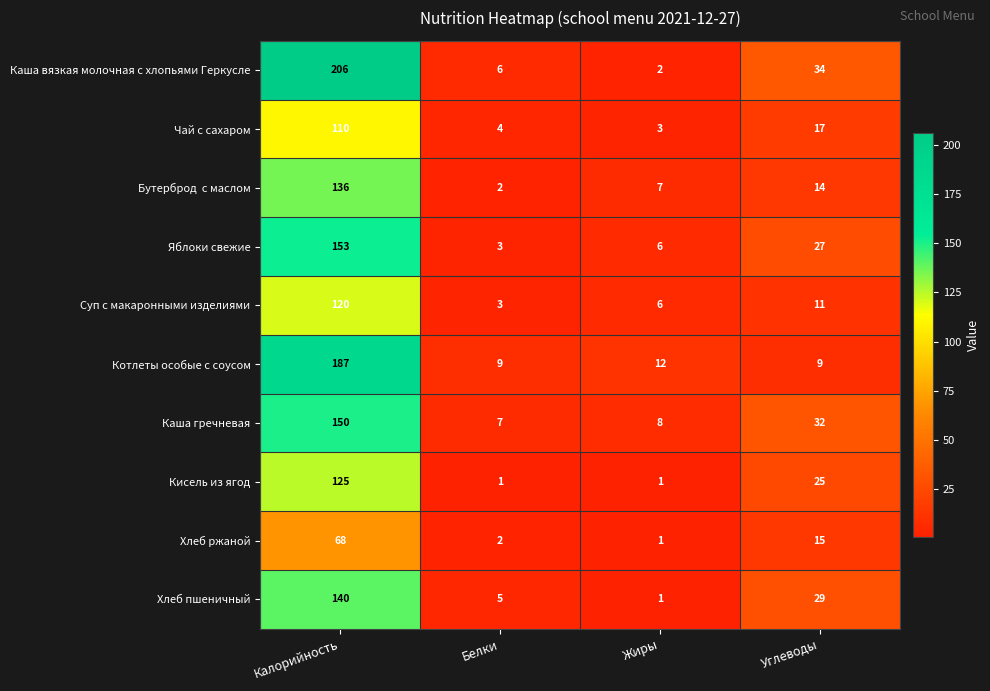

At which category is the sum across all series the highest?

Калорийность